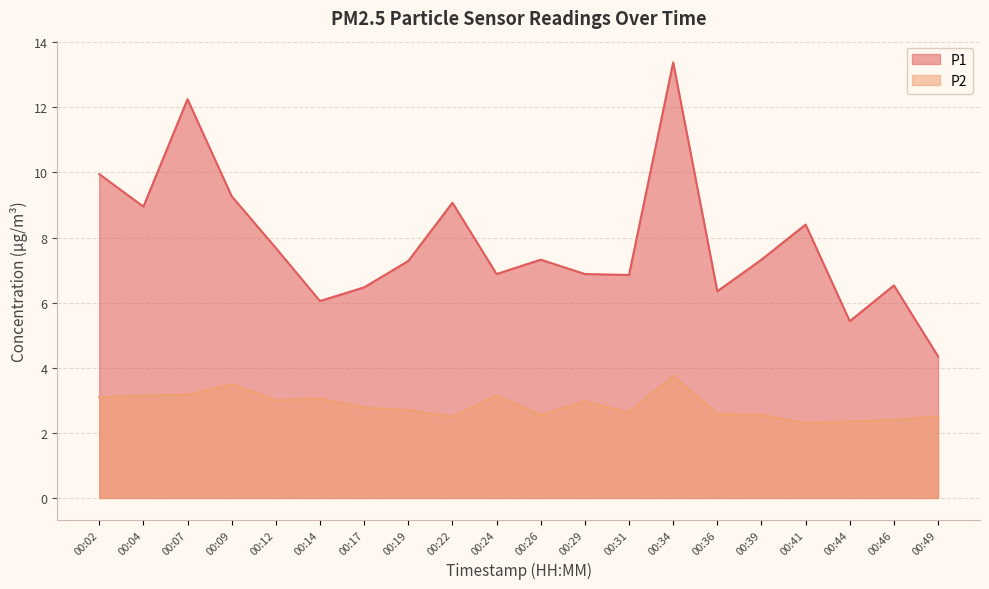

True or false: P2 and P1 intersect in this chart.

False